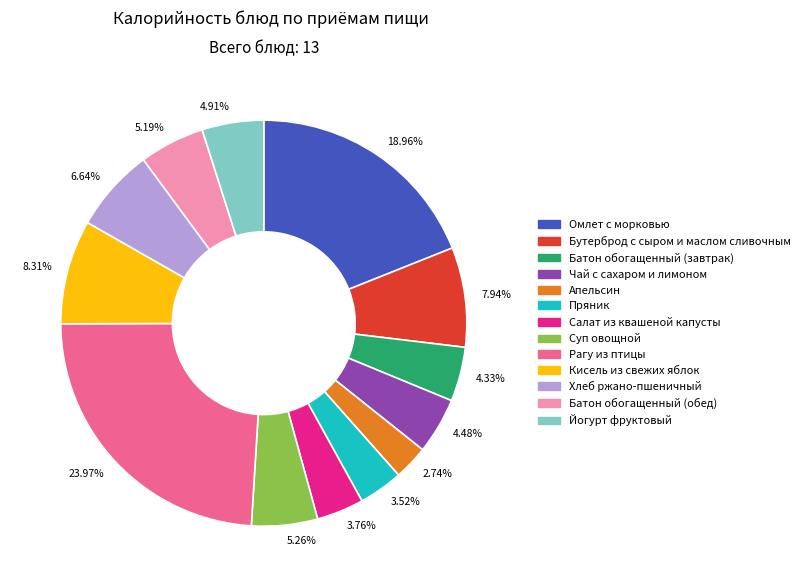

Is there a majority slice in this chart?

No